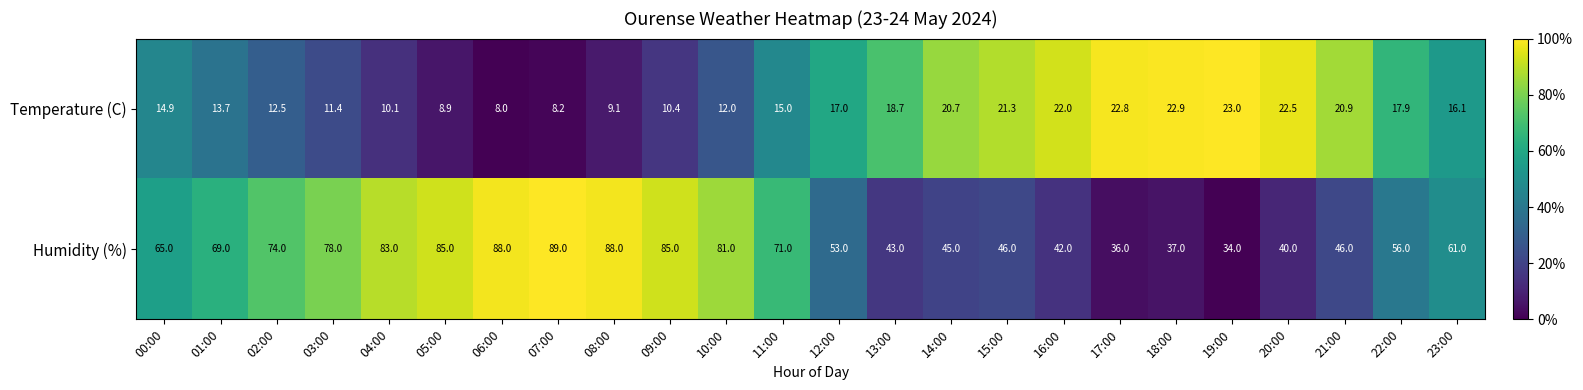

Which series has the largest total across all categories?

Humidity (%)